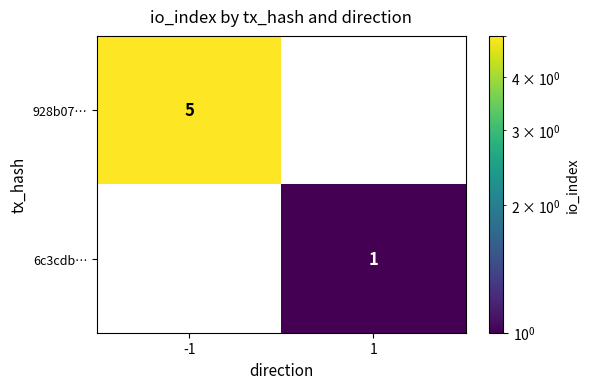

What is the difference between the 928b07… values at 1 and -1?

5